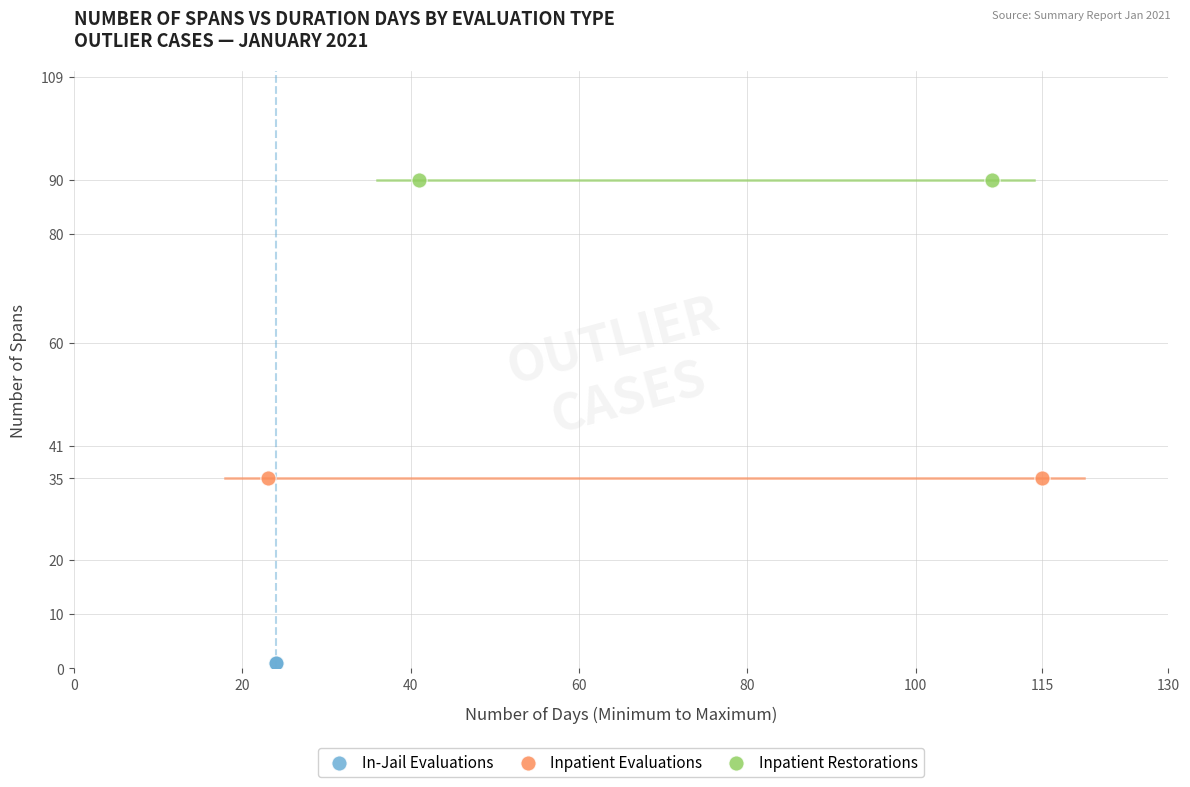

What are all the series names shown in the legend?

In-Jail Evaluations, Inpatient Evaluations, Inpatient Restorations